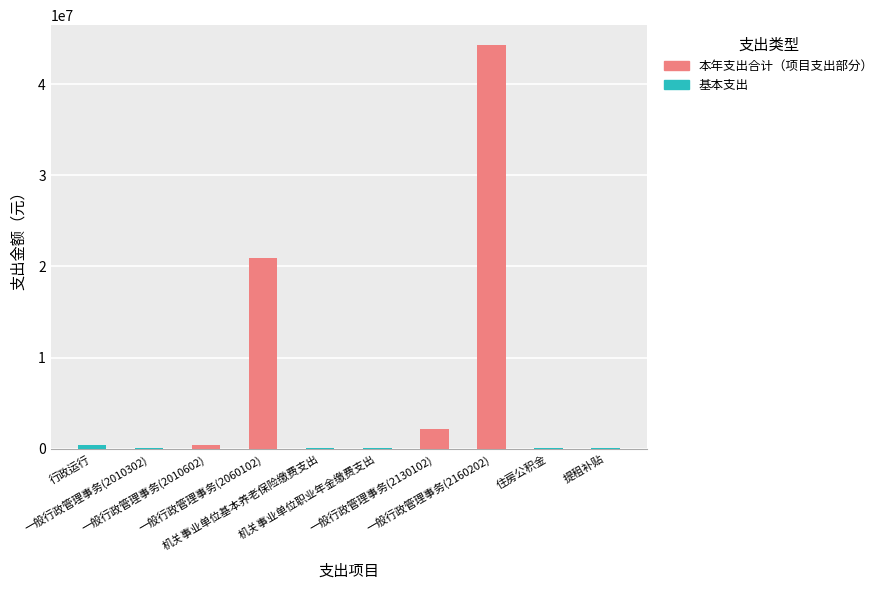

Are the bars horizontal?

No